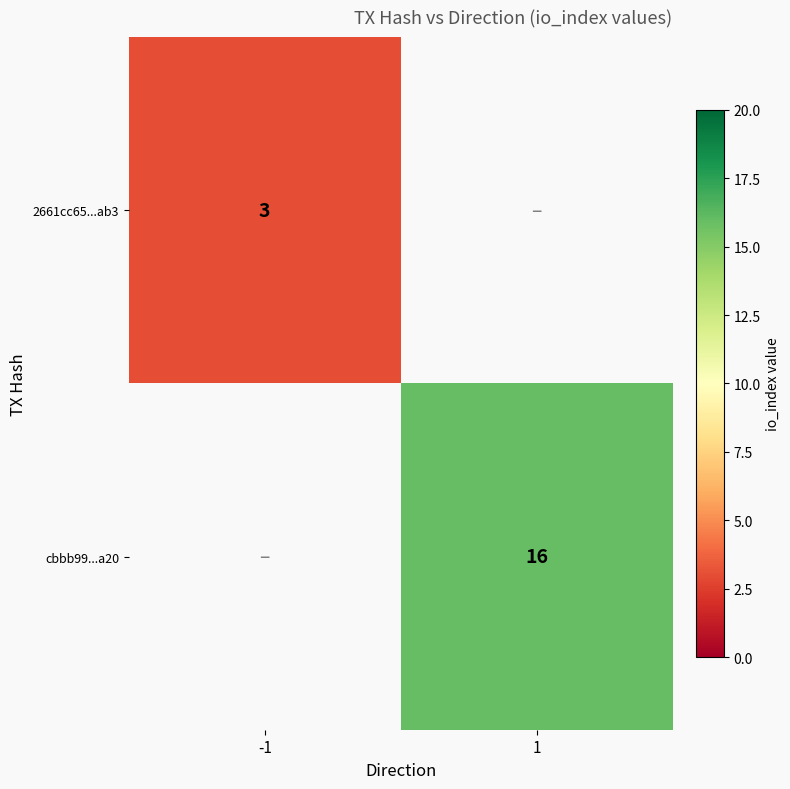

Between -1 and 1, which is larger?

1